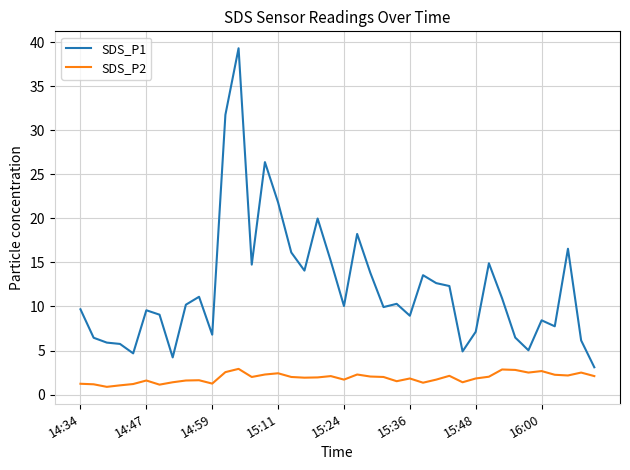

How many lines are shown in the chart?

2